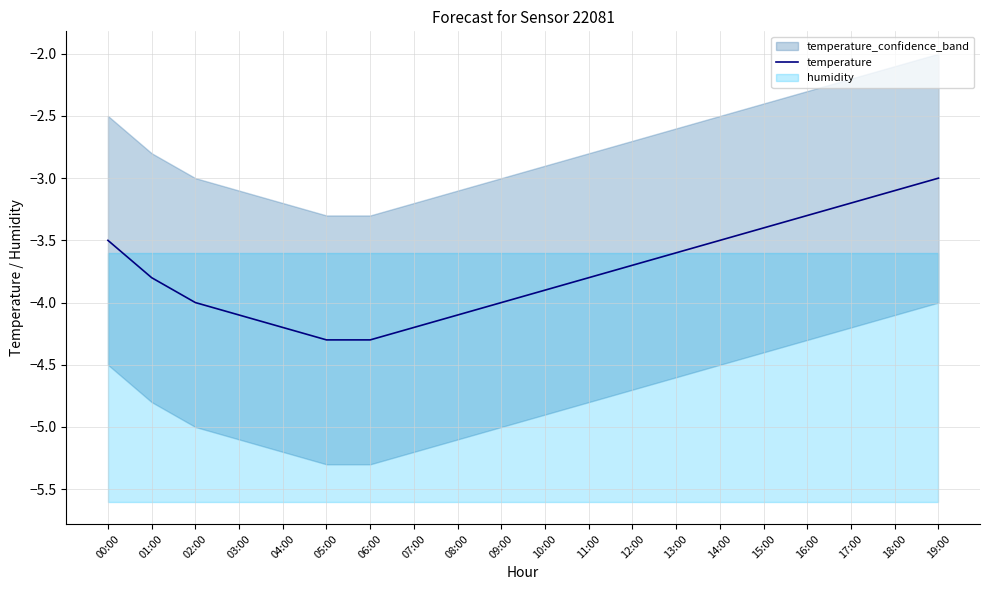

Which has a higher value, 09:00 or 17:00?

17:00